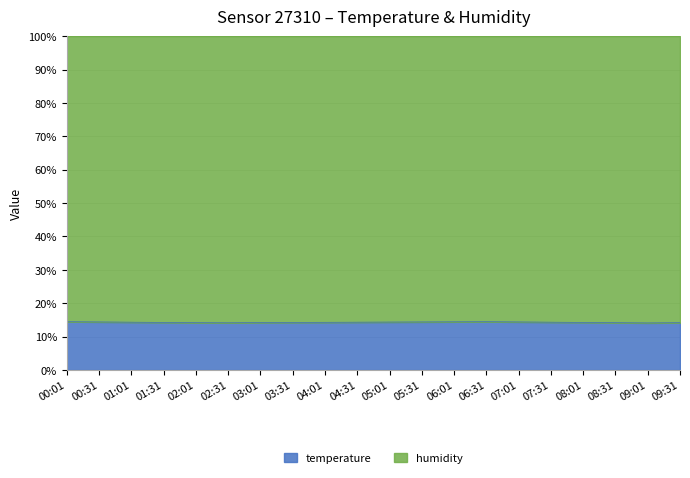

Which has a higher value, 07:31 or 01:01?

07:31